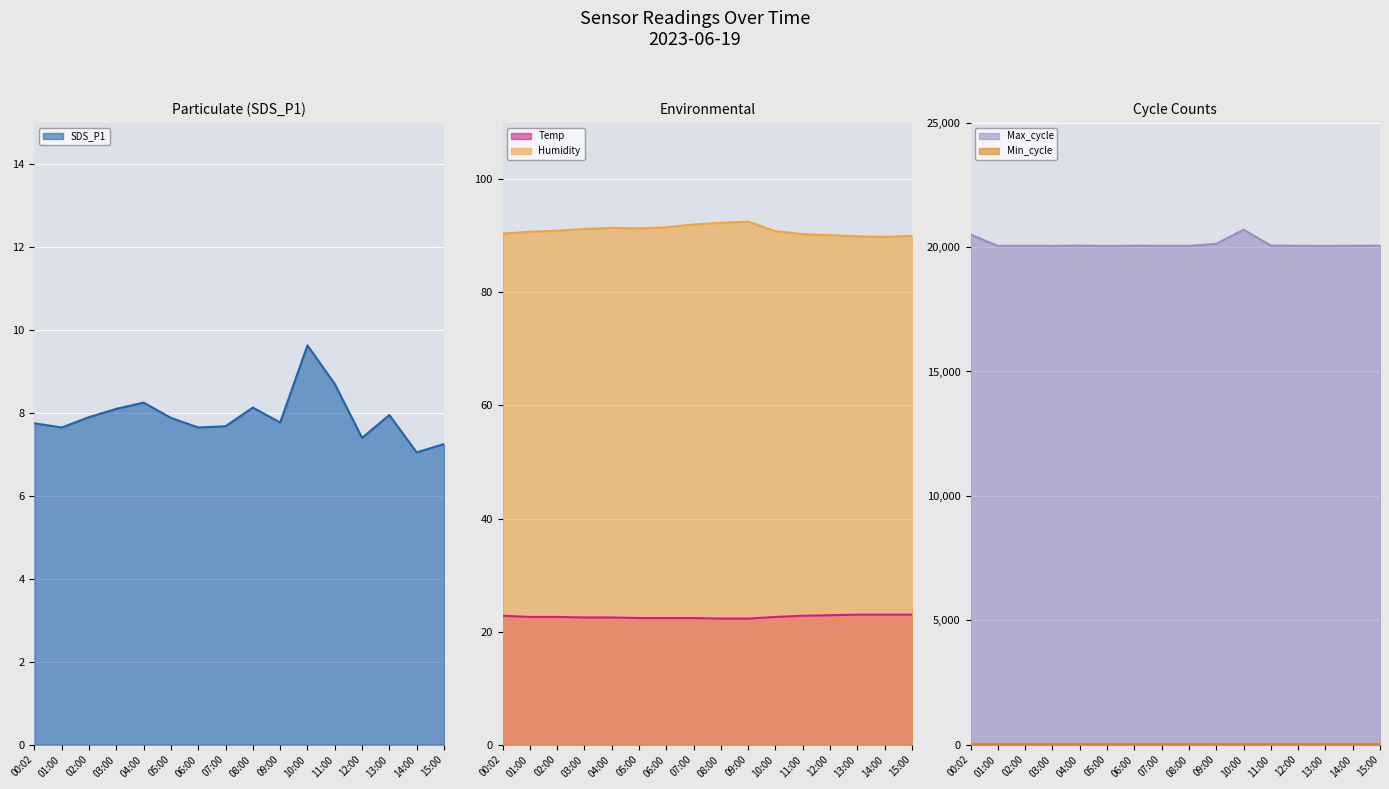

The value of Temp at 01:00 is 22.6. True or false?

True